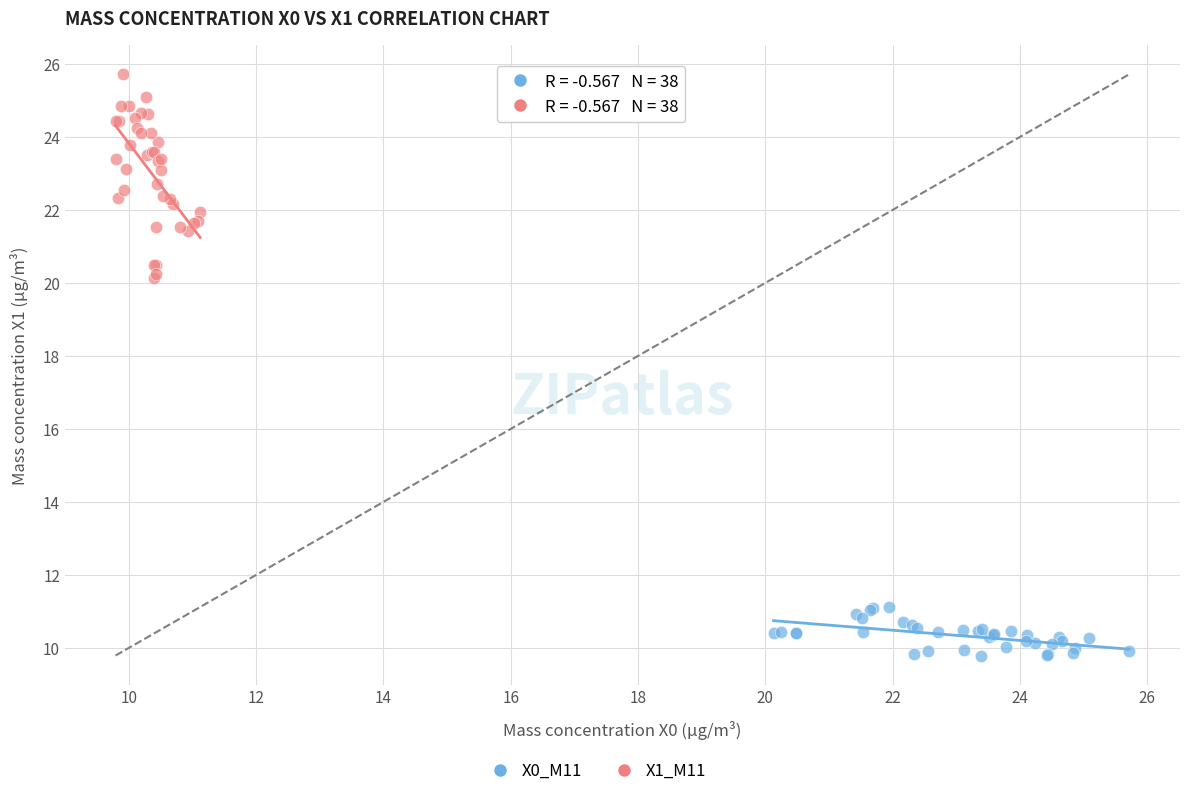

Which series reaches the minimum Y coordinate?

X0_M11